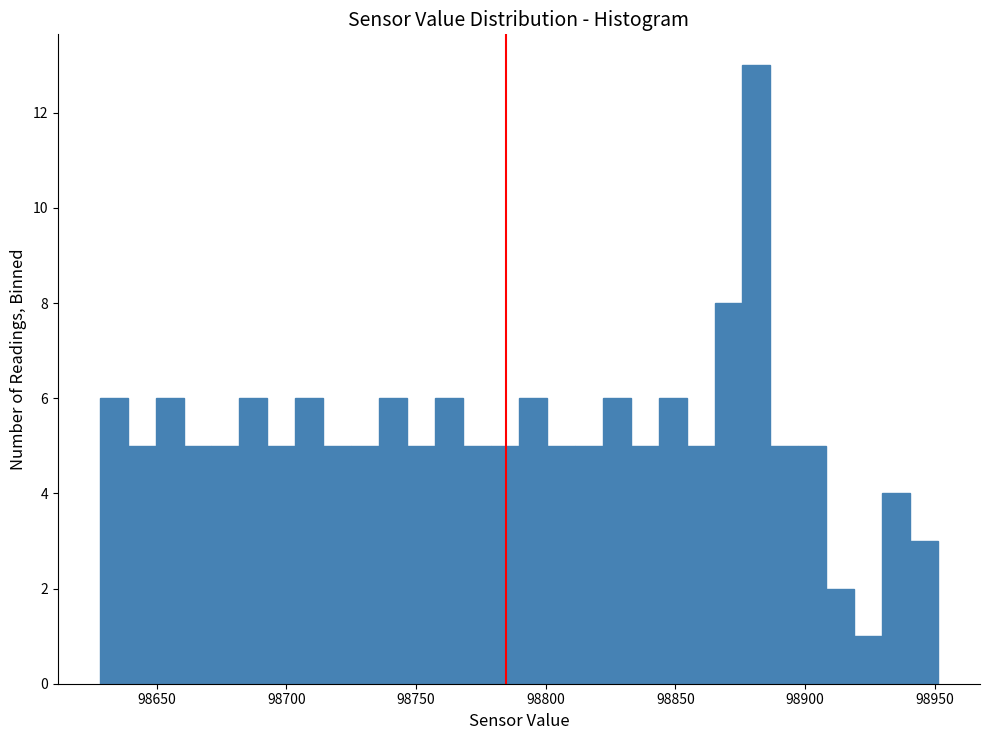

Around what value on the x-axis is the tallest bar? Give the approximate position of its centre, as read against the axis.

98880